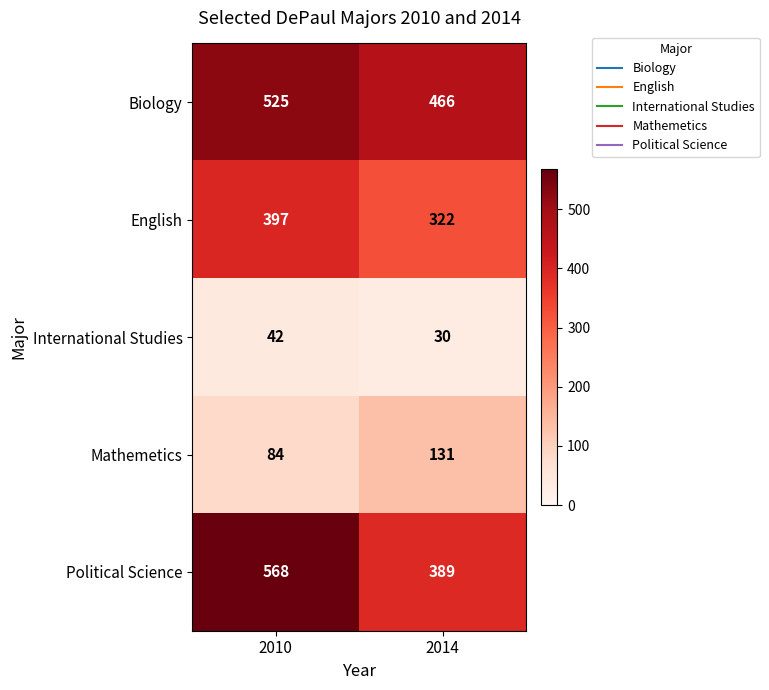

Which series has the widest spread of values?

Political Science